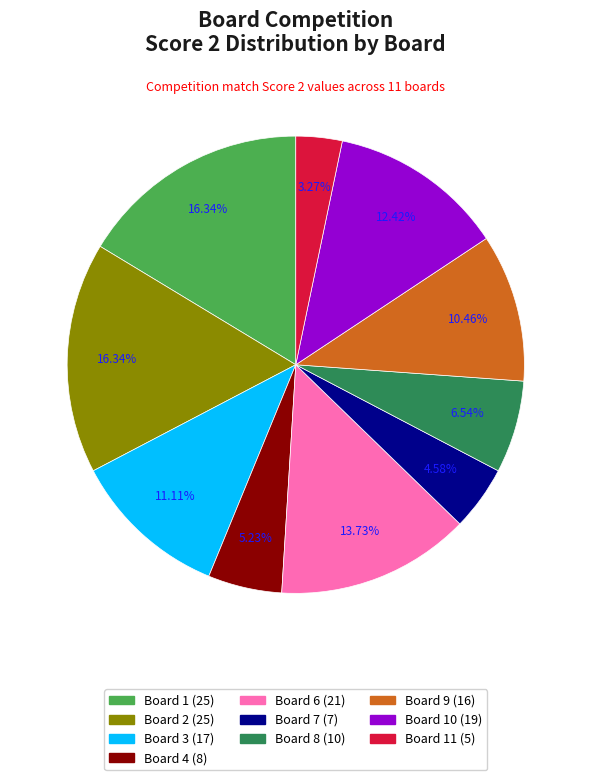

How many segments does this pie chart have?

10